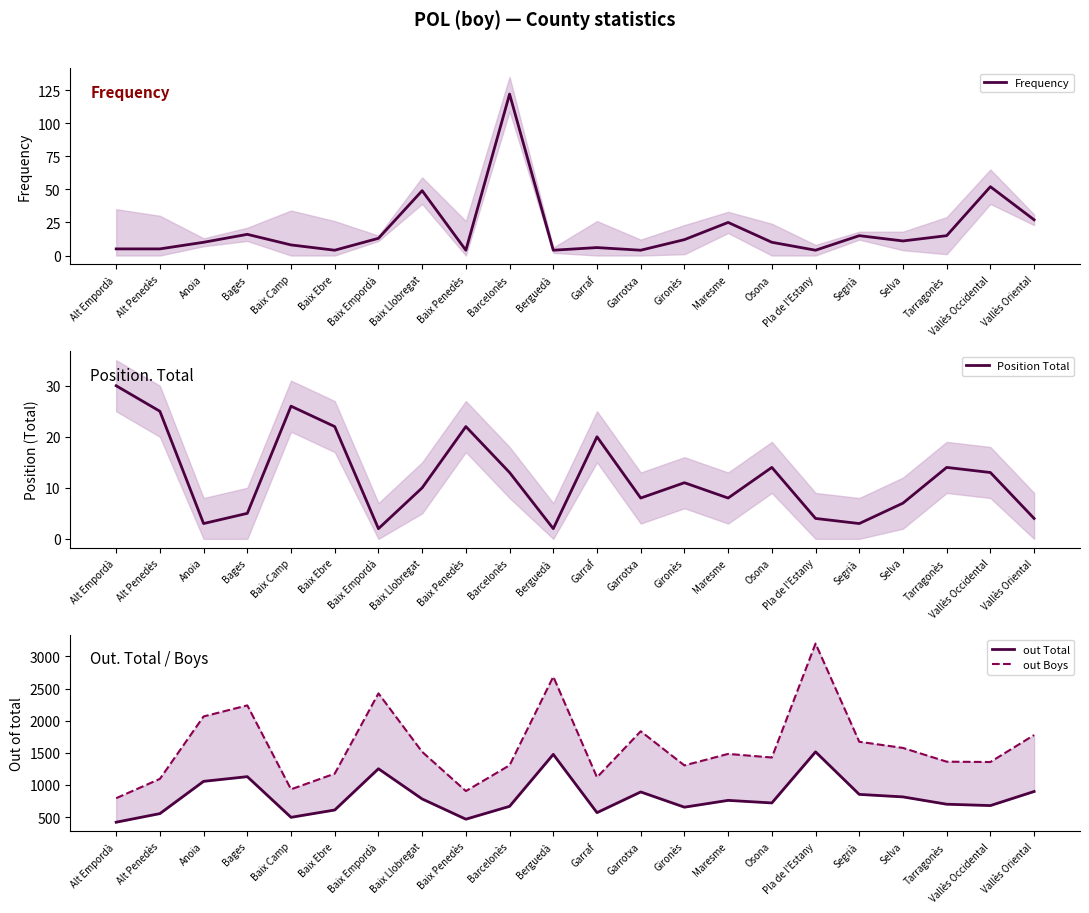

Reading left to right, what are all the values shown in this chart?

Frequency: Alt Empordà=5	Alt Penedès=5	Anoia=10	Bages=16	Baix Camp=8	Baix Ebre=4	Baix Empordà=13	Baix Llobregat=49	Baix Penedès=4	Barcelonès=122	Berguedà=4	Garraf=6	Garrotxa=4	Gironès=12	Maresme=25	Osona=10	Pla de l'Estany=4	Segrià=15	Selva=11	Tarragonès=15	Vallès Occidental=52	Vallès Oriental=27
Position Total: Alt Empordà=30	Alt Penedès=25	Anoia=3	Bages=5	Baix Camp=26	Baix Ebre=22	Baix Empordà=2	Baix Llobregat=10	Baix Penedès=22	Barcelonès=13	Berguedà=2	Garraf=20	Garrotxa=8	Gironès=11	Maresme=8	Osona=14	Pla de l'Estany=4	Segrià=3	Selva=7	Tarragonès=14	Vallès Occidental=13	Vallès Oriental=4
out Total: Alt Empordà=420	Alt Penedès=554	Anoia=1056	Bages=1129	Baix Camp=496	Baix Ebre=610	Baix Empordà=1252	Baix Llobregat=782	Baix Penedès=467	Barcelonès=667	Berguedà=1476	Garraf=569	Garrotxa=891	Gironès=654	Maresme=760	Osona=720	Pla de l'Estany=1515	Segrià=853	Selva=814	Tarragonès=700	Vallès Occidental=679	Vallès Oriental=898
out Boys: Alt Empordà=794	Alt Penedès=1094	Anoia=2066	Bages=2238	Baix Camp=932	Baix Ebre=1176	Baix Empordà=2425	Baix Llobregat=1515	Baix Penedès=905	Barcelonès=1306	Berguedà=2685	Garraf=1119	Garrotxa=1835	Gironès=1304	Maresme=1483	Osona=1427	Pla de l'Estany=3200	Segrià=1672	Selva=1576	Tarragonès=1362	Vallès Occidental=1357	Vallès Oriental=1777